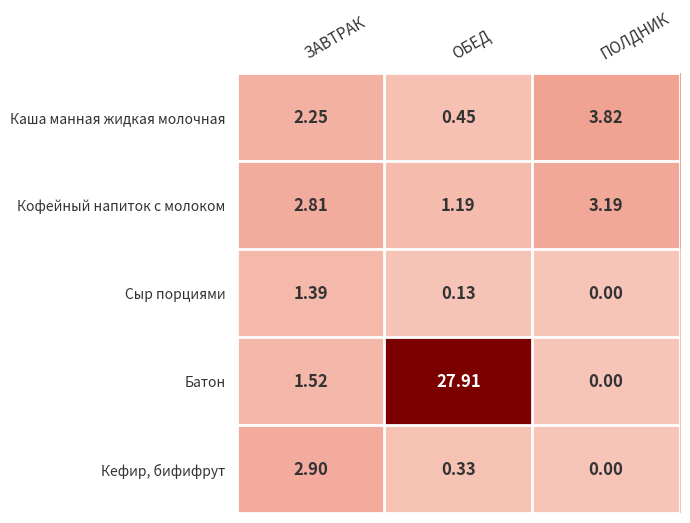

Which series has the largest total across all categories?

Батон